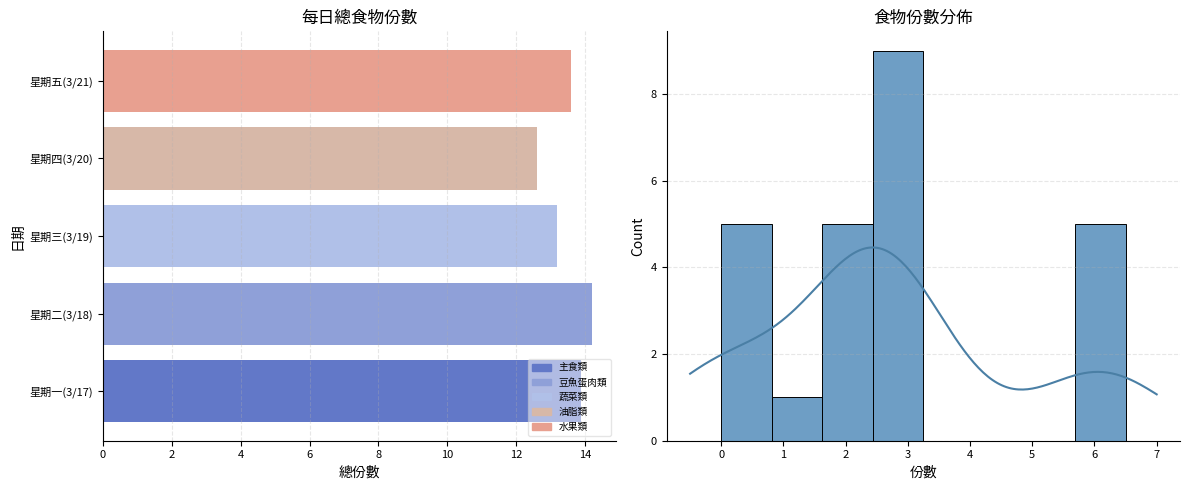

What is the difference between the highest and lowest values at 星期四(3/20)?

6.0